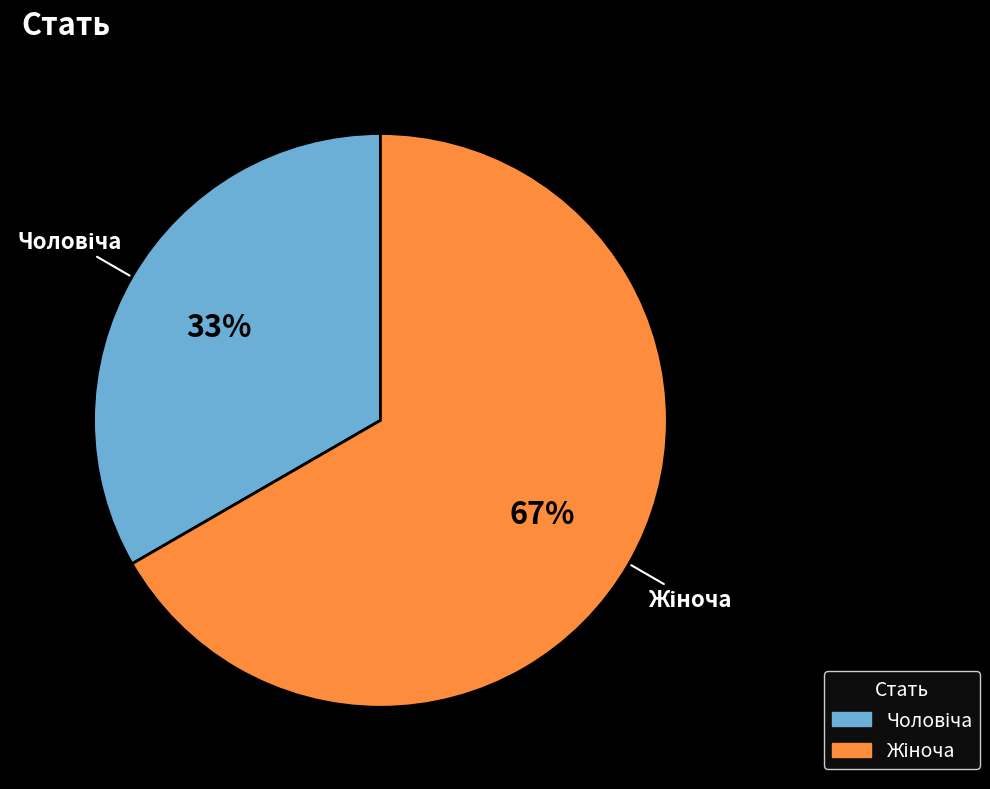

To the nearest percent, what is the average slice percentage?

50%